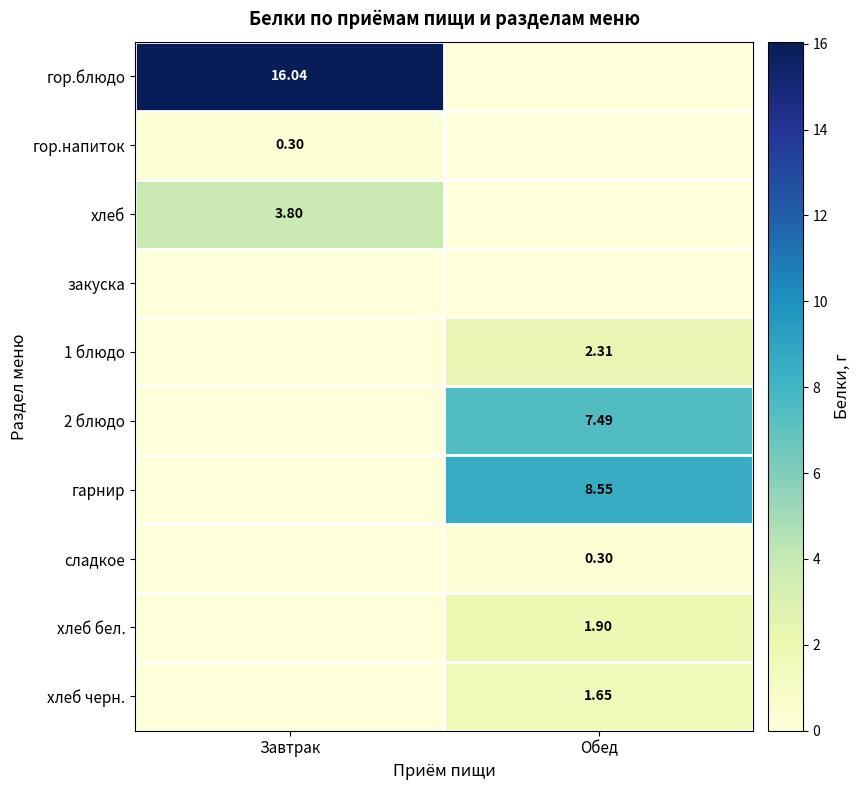

How many series are shown in this chart?

10